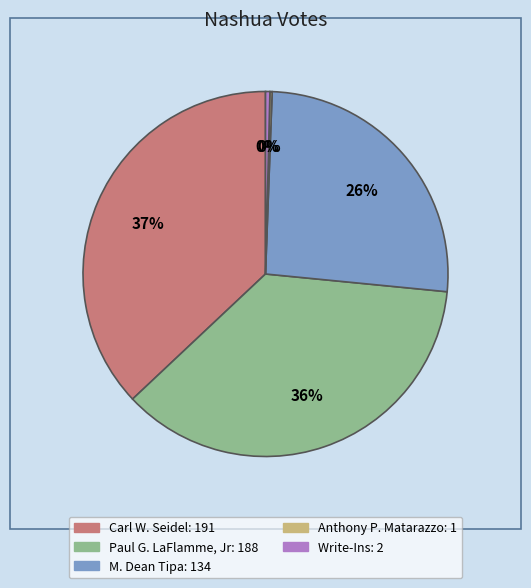

Combined, do Carl W. Seidel and M. Dean Tipa account for over 50%?

Yes